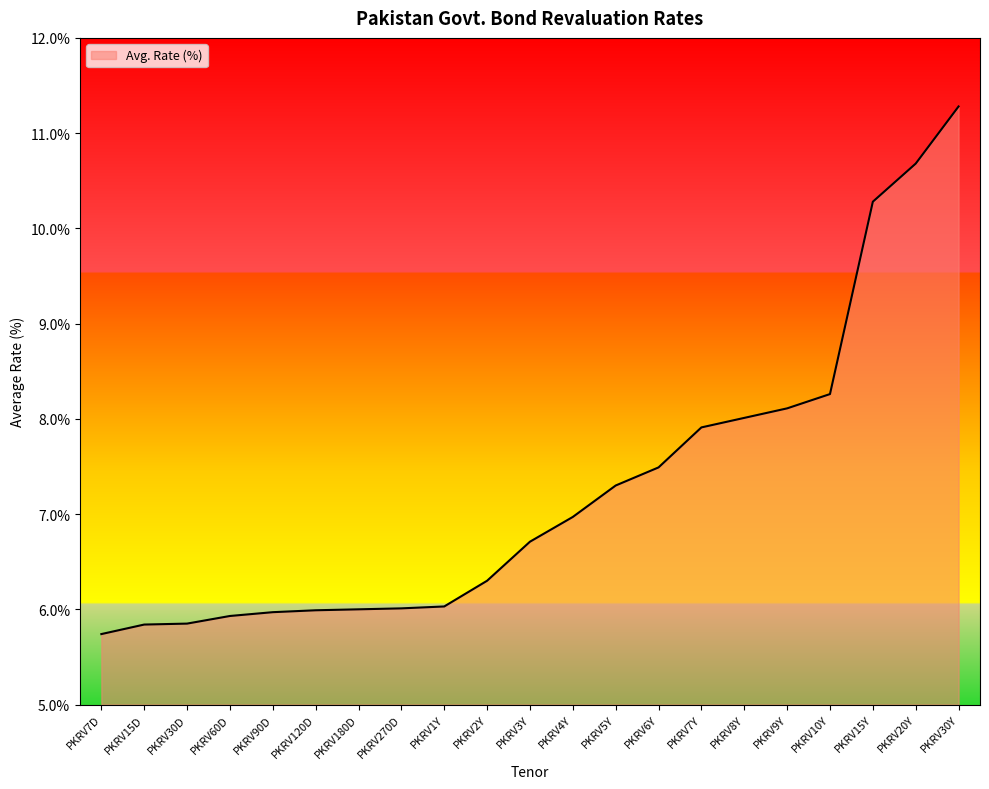

What is the greatest value displayed?

11.3